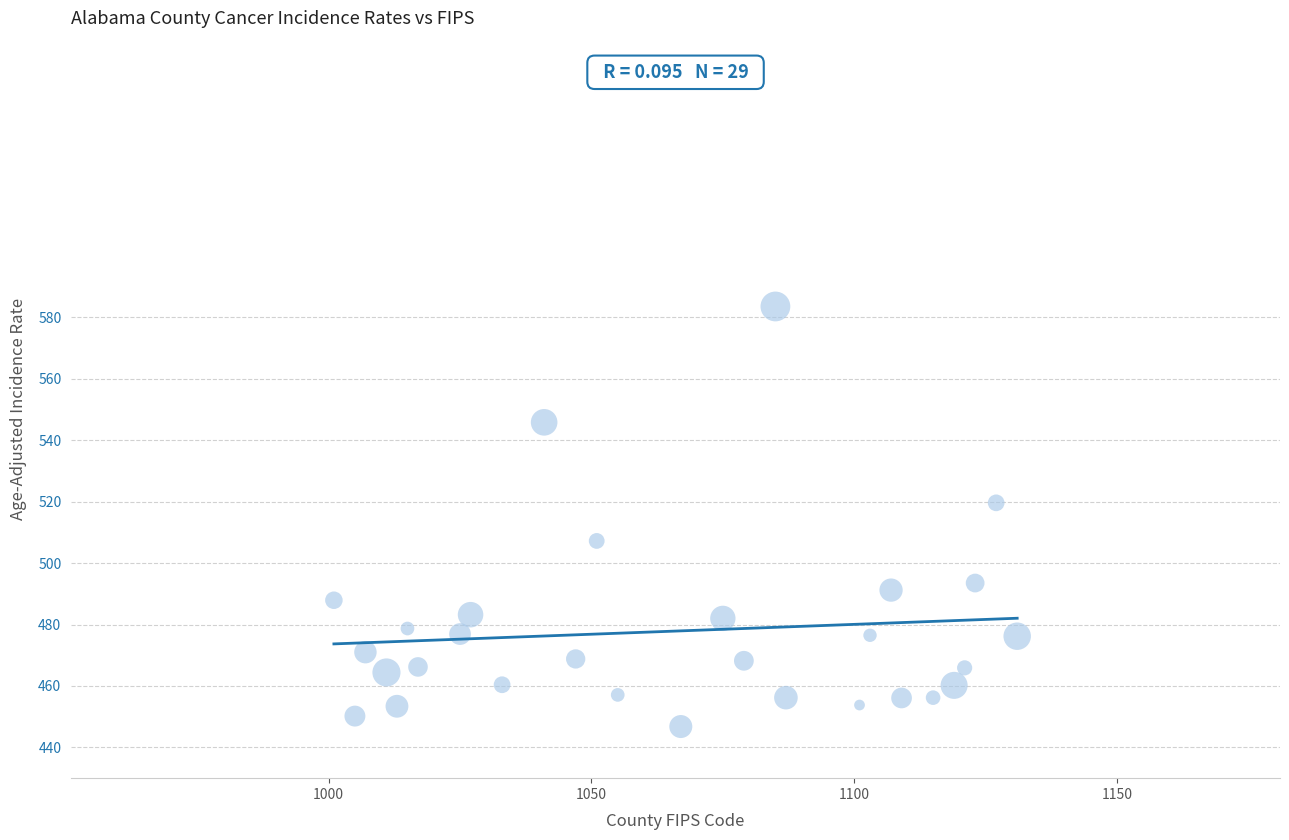

What is the range of X values (max minus min)?

130.0